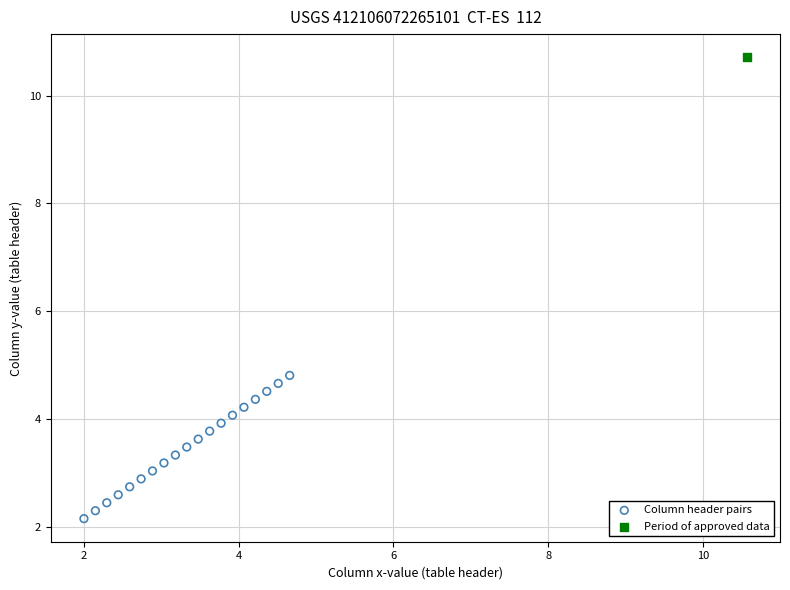

What are all the series names shown in the legend?

Column header pairs, Period of approved data